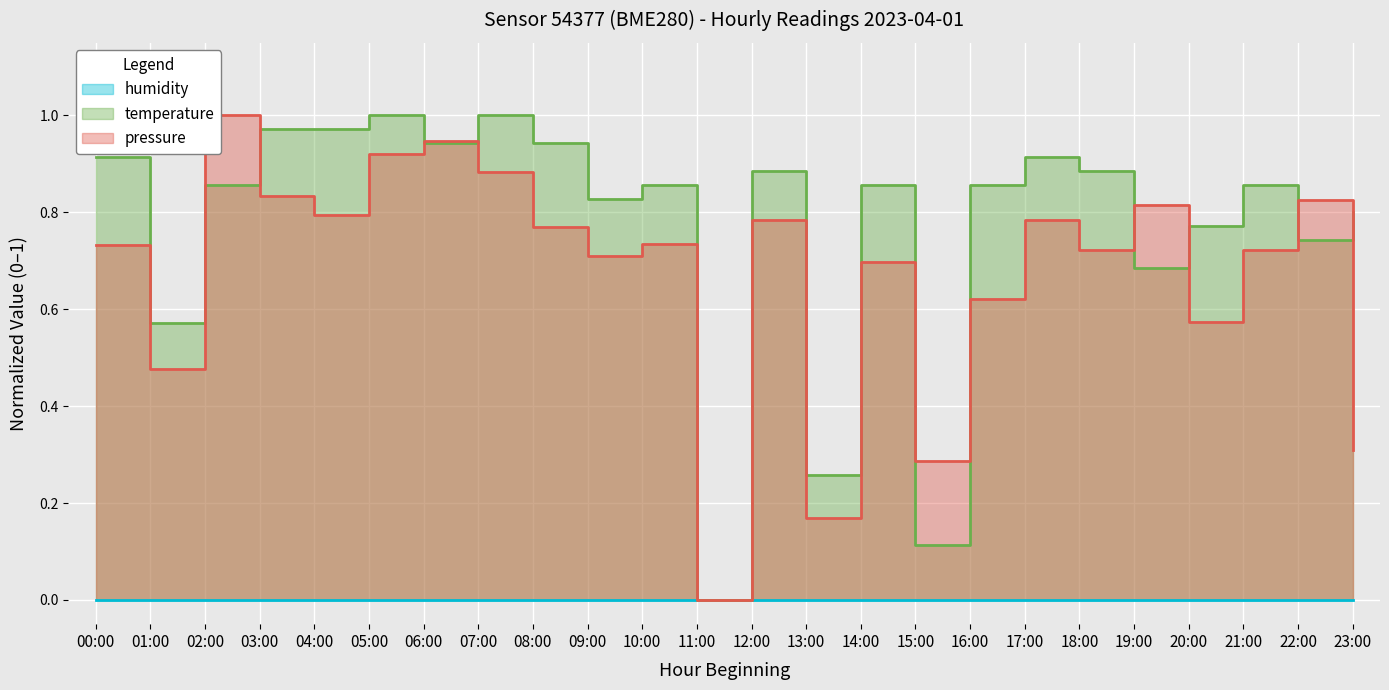

What is the sum of all pressure values?

16.1